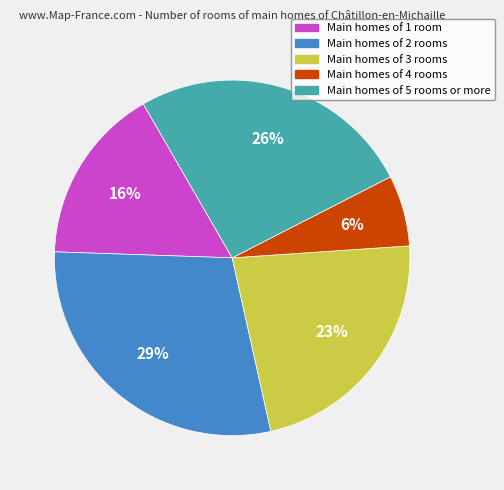

Does Main homes of 4 rooms account for over 50% of the chart?

No